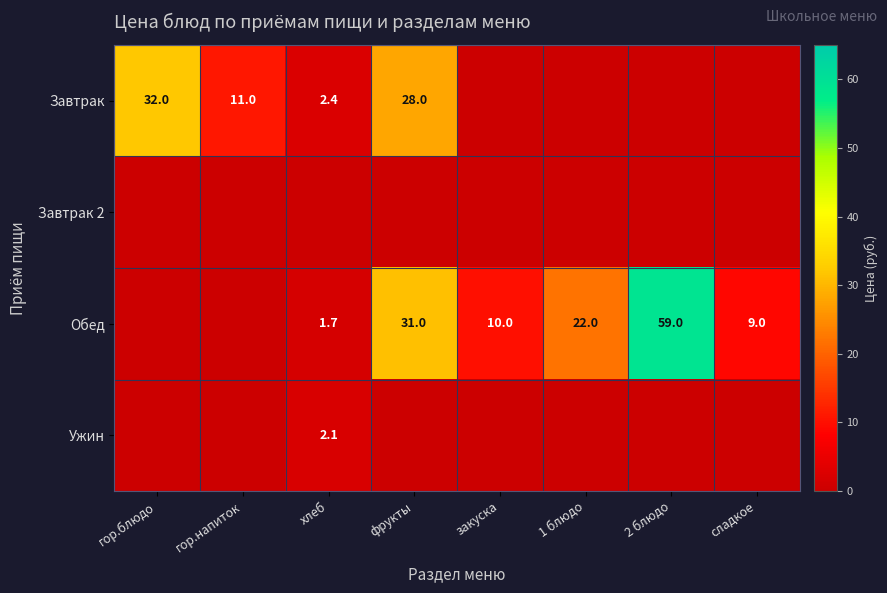

True or false: Обед has a value of 59.0 at 2 блюдо.

True